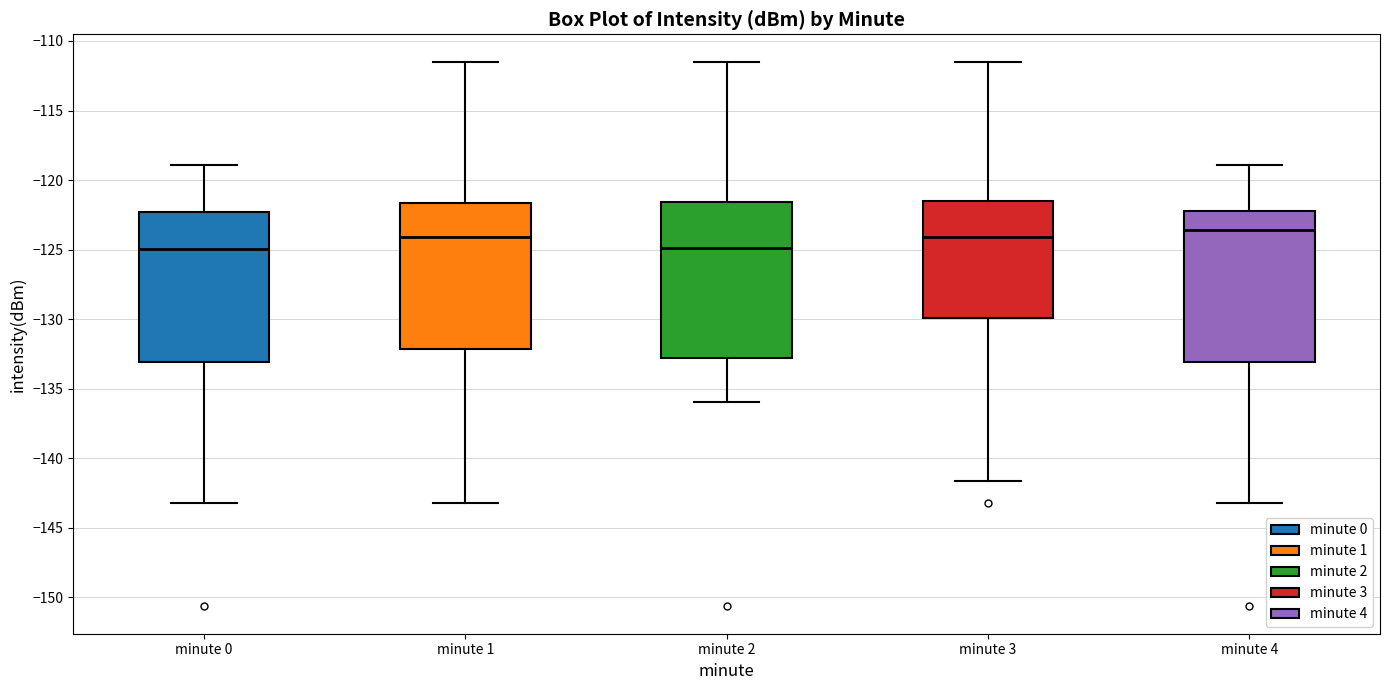

Where is the lower edge of the box for minute 1 on the y-axis? The values are not printed on the chart, so give them approximately, as read against the axis.

-132.0